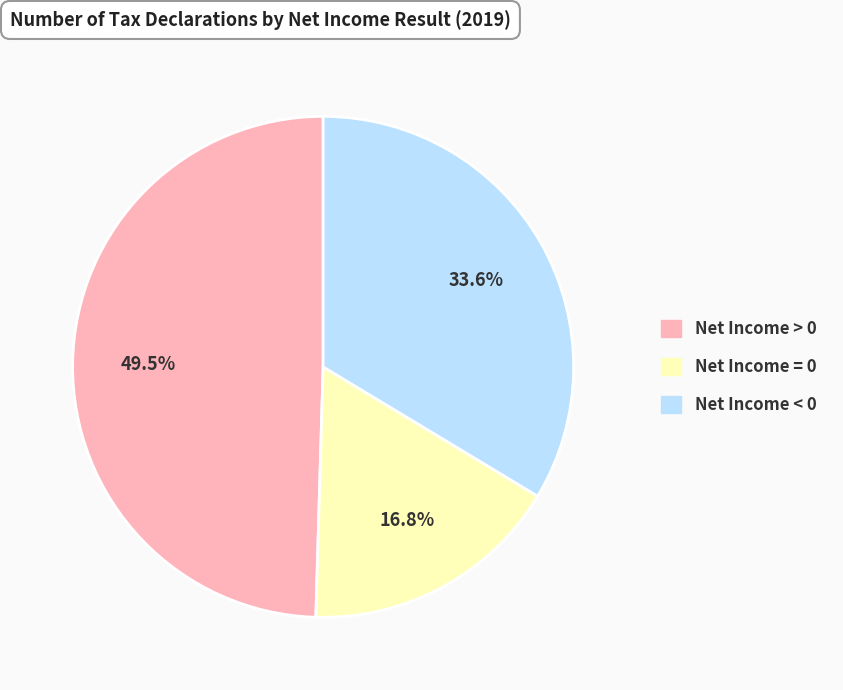

To the nearest percent, what is the difference between the largest and smallest slice percentages?

33%